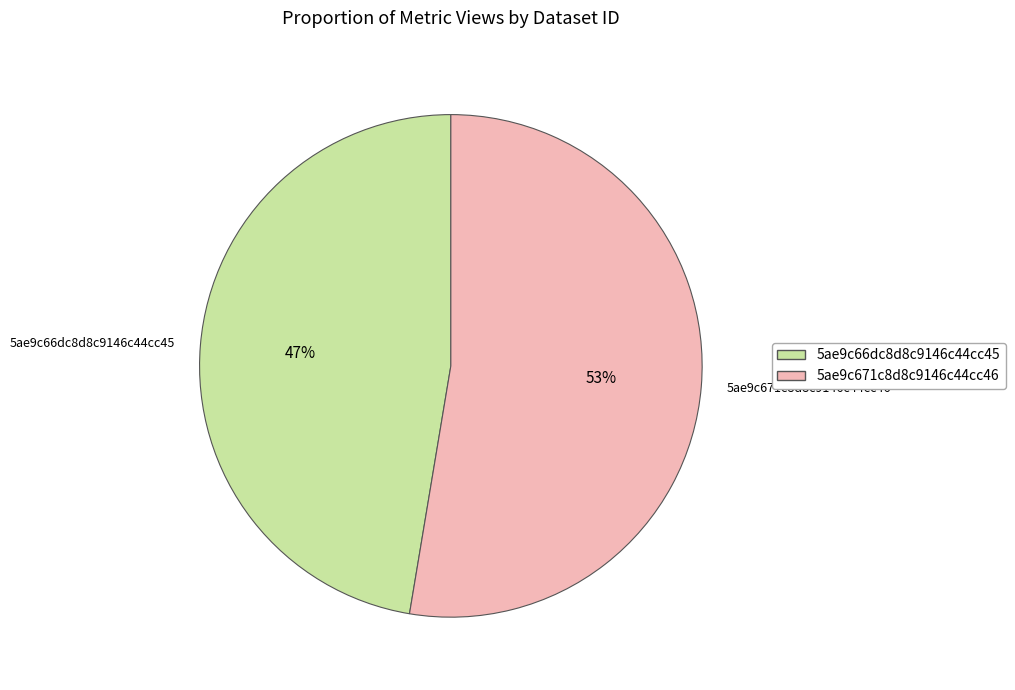

Approximately how many times larger is the value at 5ae9c66dc8d8c9146c44cc45 compared to 5ae9c671c8d8c9146c44cc46?

0.9